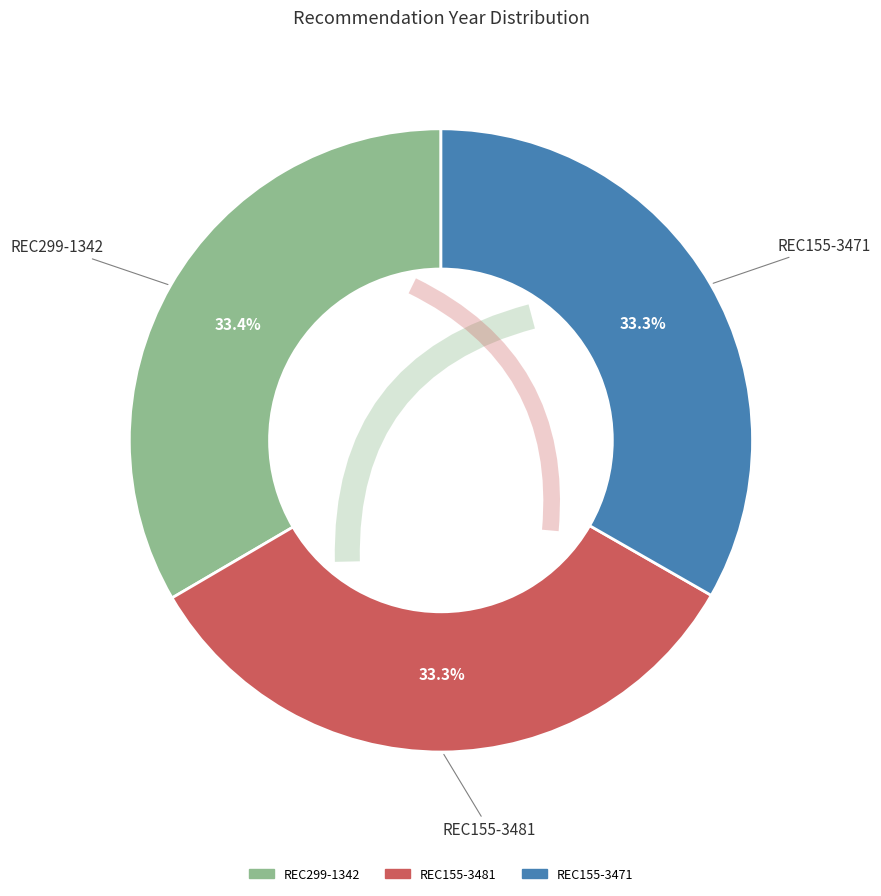

How many slices are in this pie chart?

3